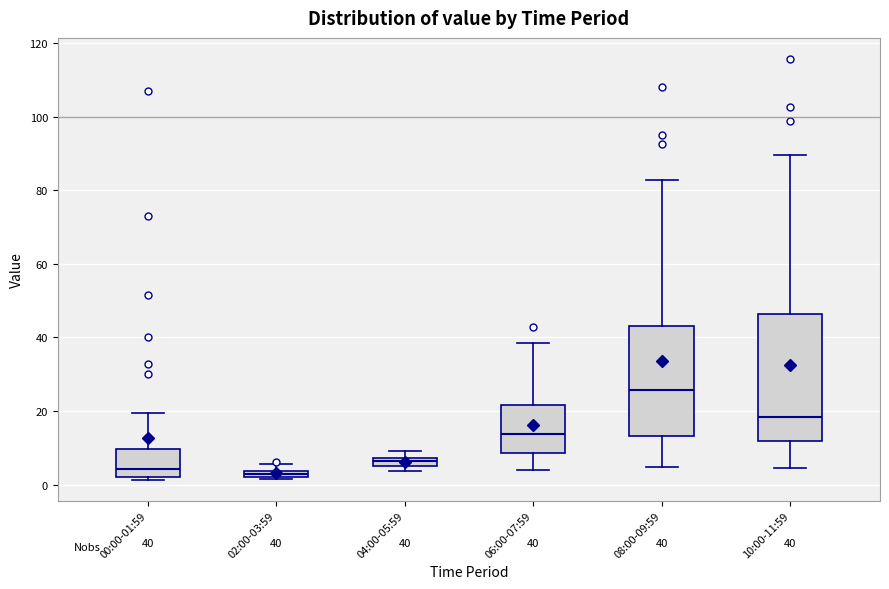

Which box's median line is the highest?

08:00-09:59